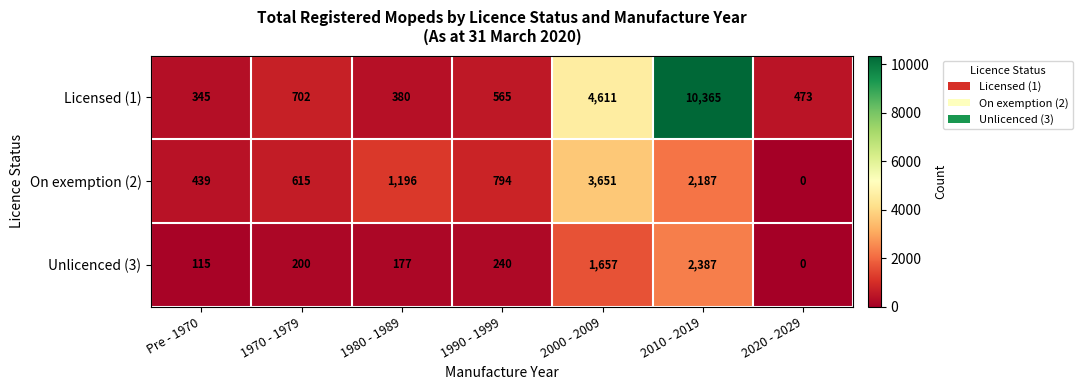

Which series has the largest range (max minus min)?

Licensed (1)